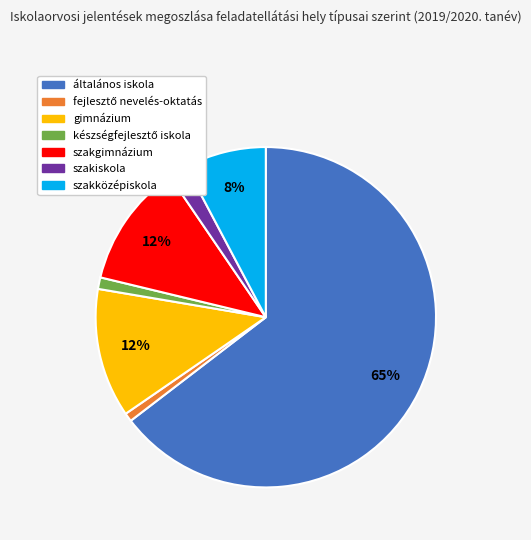

Between általános iskola and szakgimnázium, which is larger?

általános iskola